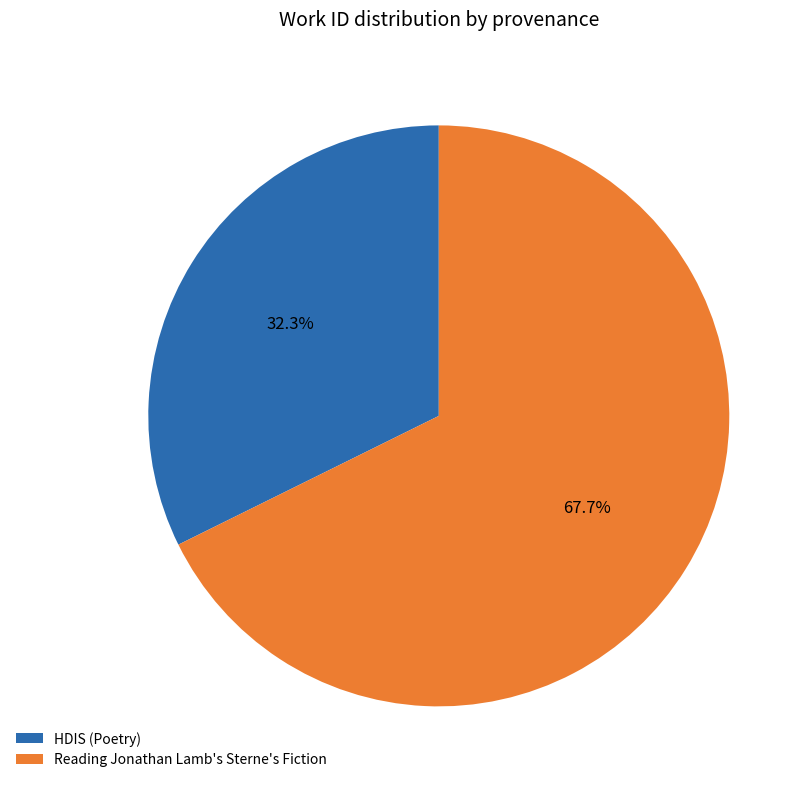

Does Reading Jonathan Lamb's Sterne's Fiction represent more than half of the total?

Yes